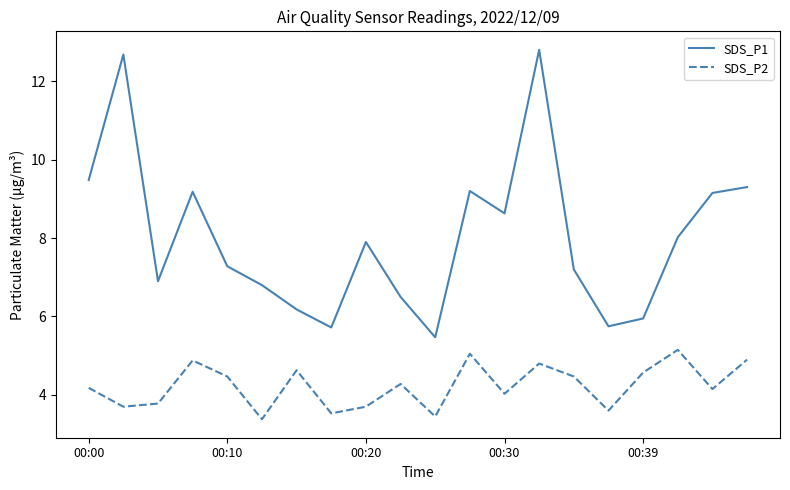

What is the minimum value for SDS_P1?

5.5